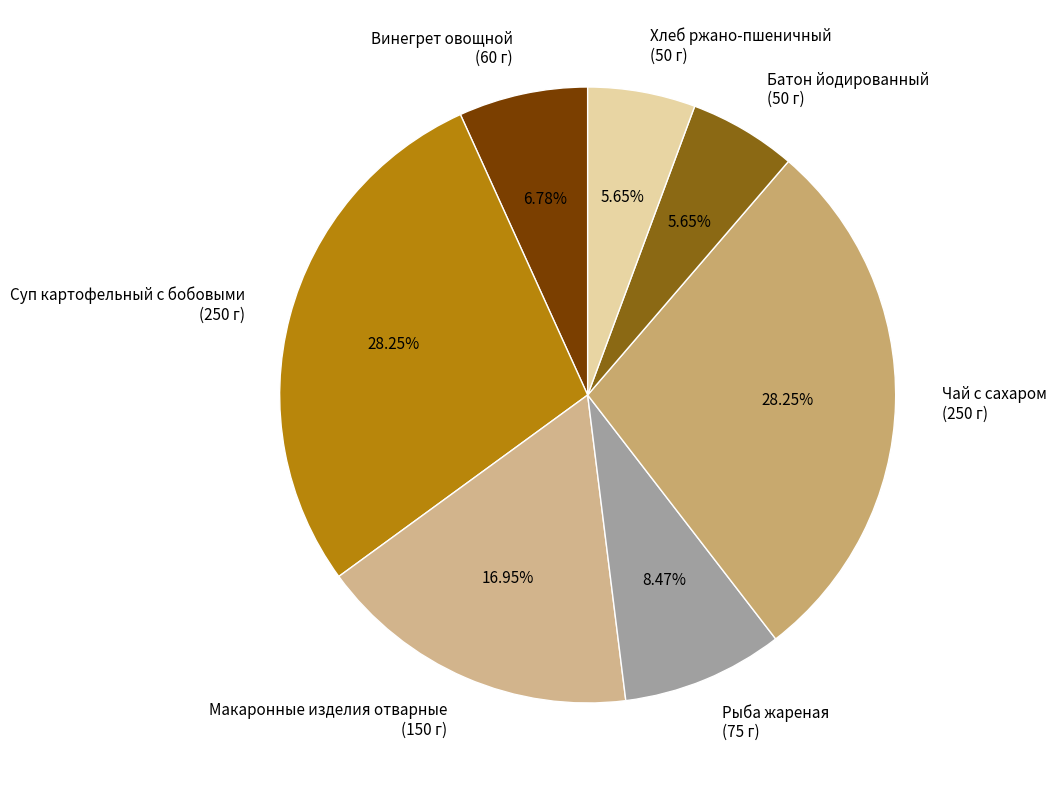

To the nearest percent, what is the combined percentage of Батон йодированный and Суп картофельный с бобовыми?

34%